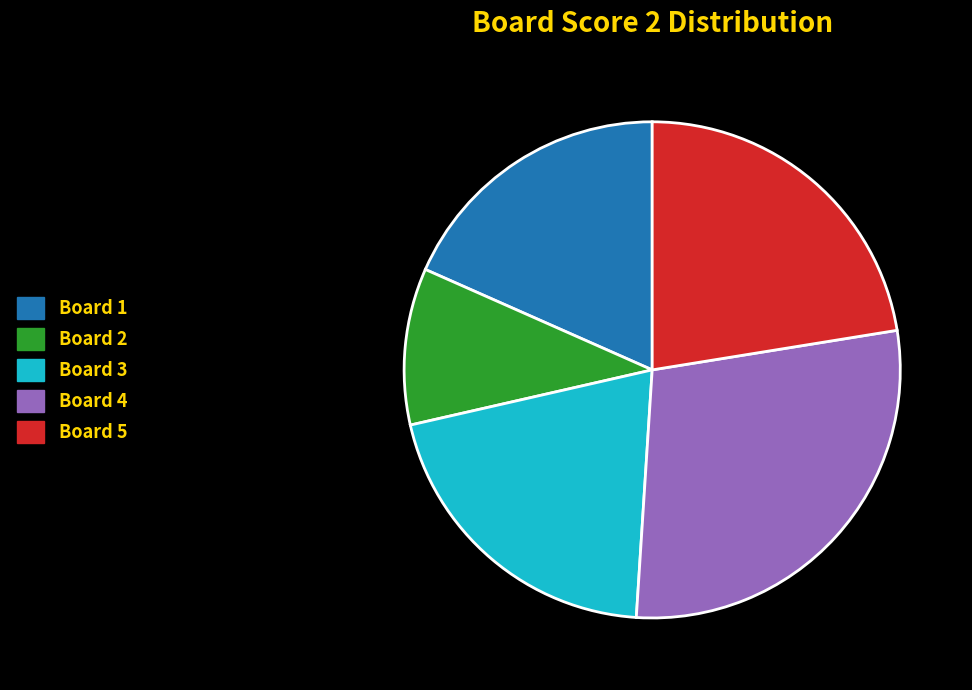

Is there any slice that represents more than half of the pie?

No